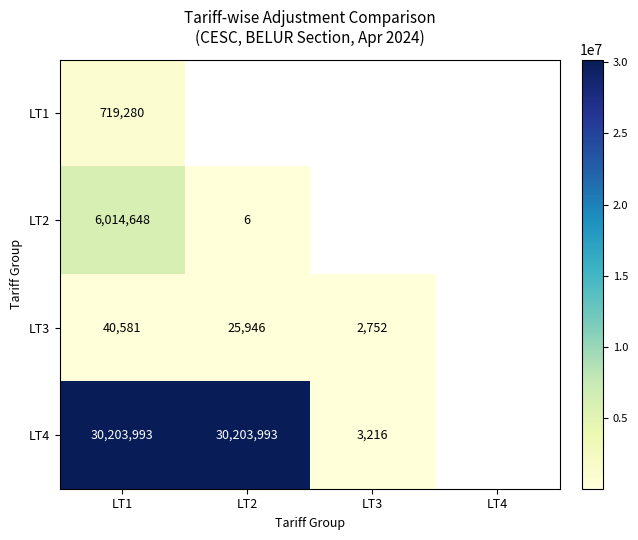

Is the value of LT2 at LT1 greater than the value of LT4 at LT3?

Yes